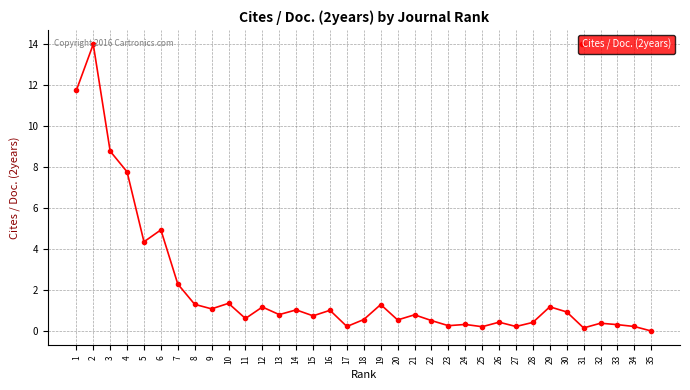

Read the value at 6.

4.9